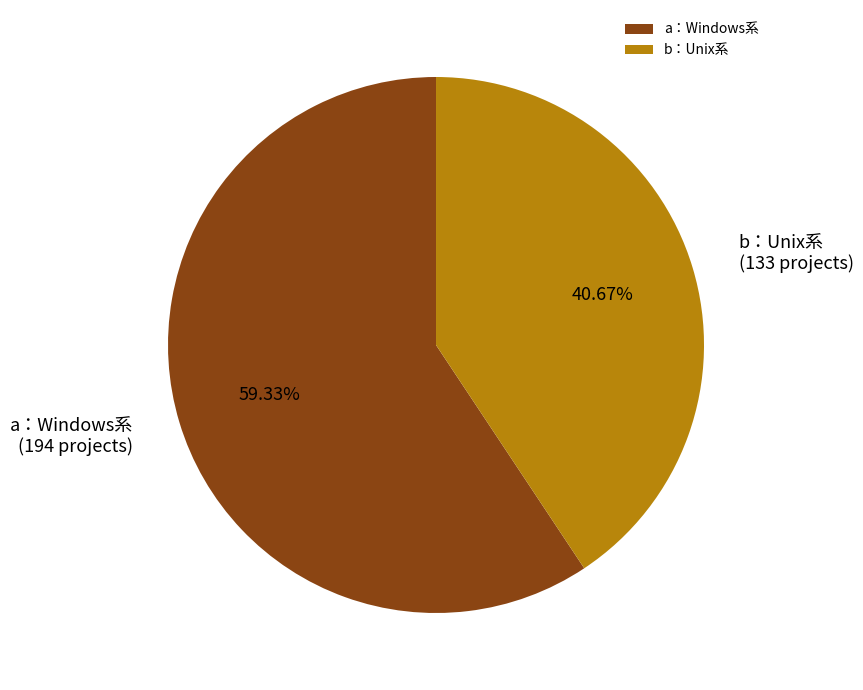

How many segments does this pie chart have?

2